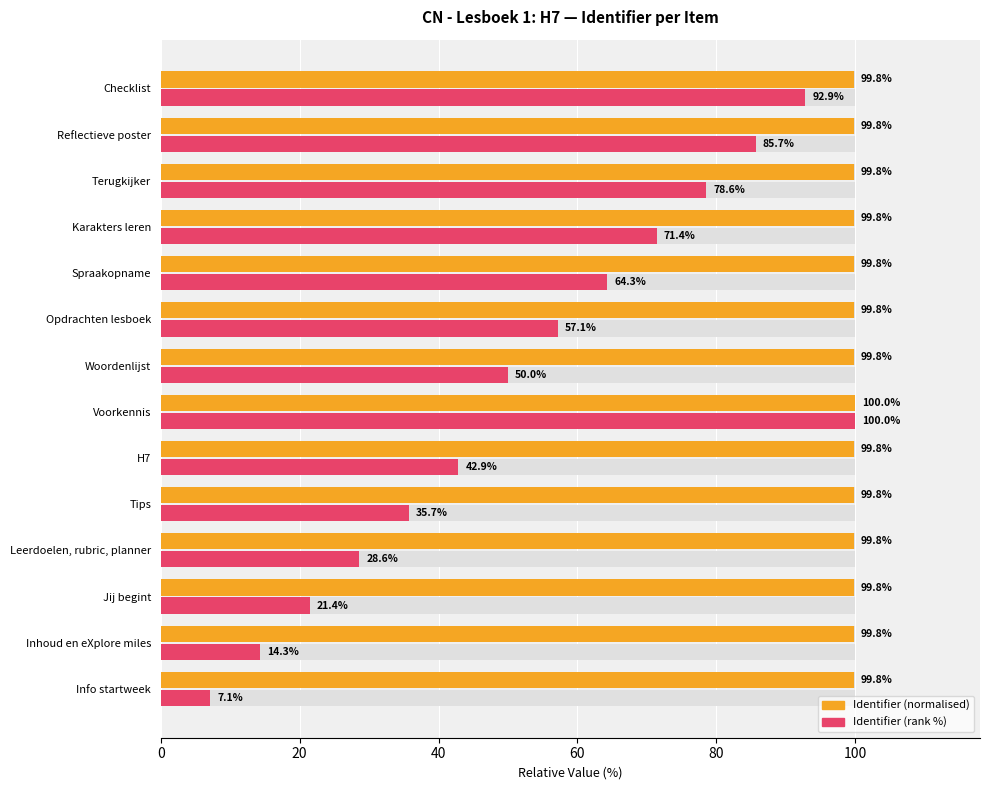

What is the label of the 6th bar from the right?

Opdrachten lesboek